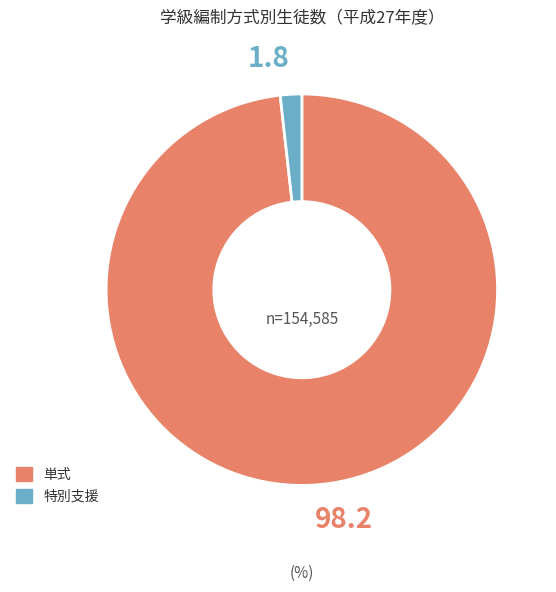

Is there any slice that represents more than half of the pie?

Yes